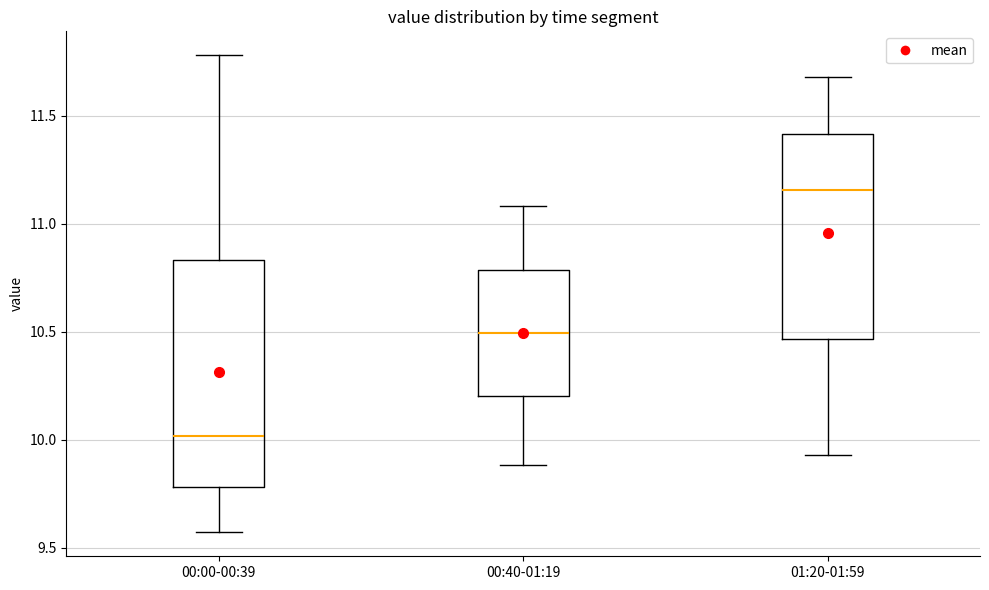

Which box is the tallest, from its lower edge to its upper edge?

00:00-00:39